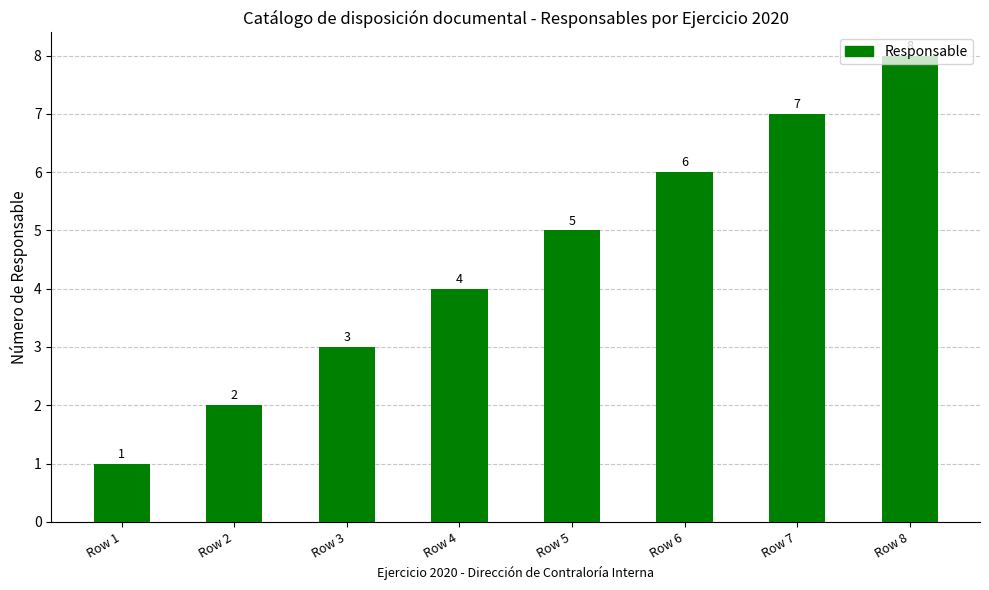

Which category has the highest value across all series?

Row 8